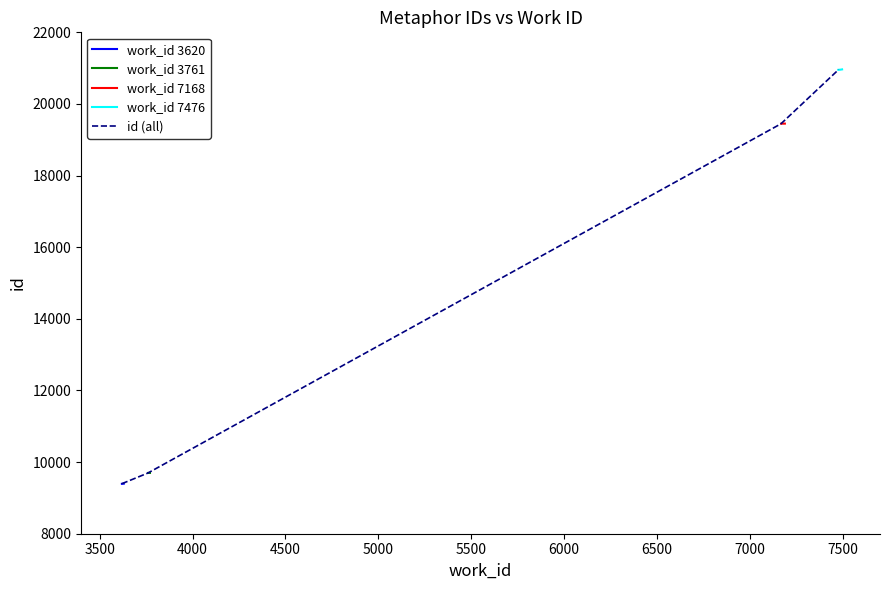

What is the value of the 10th point from the left?

20965